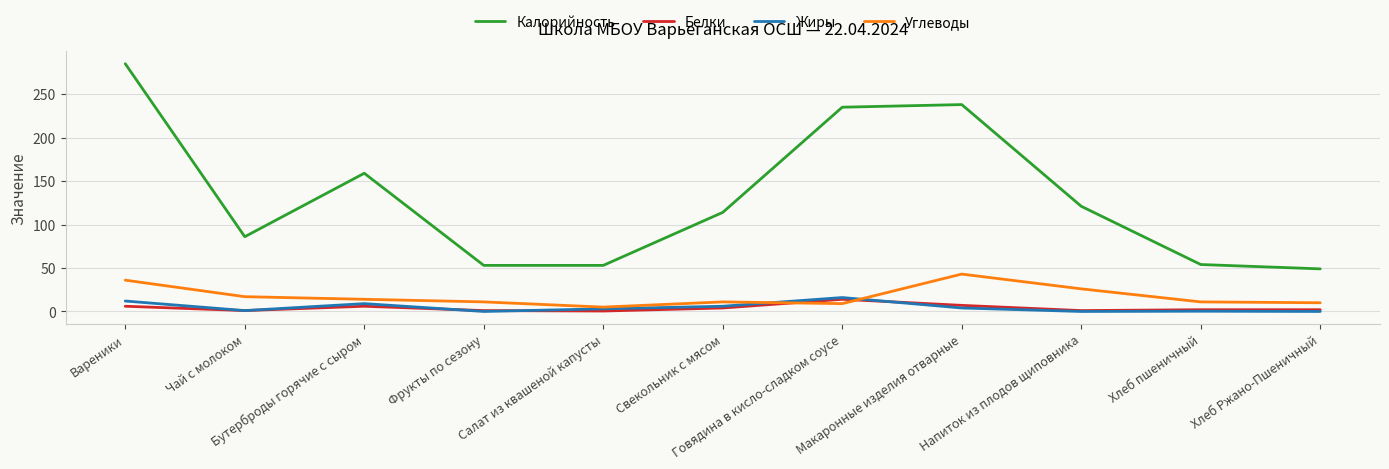

What is the maximum value shown in the chart?

285.0